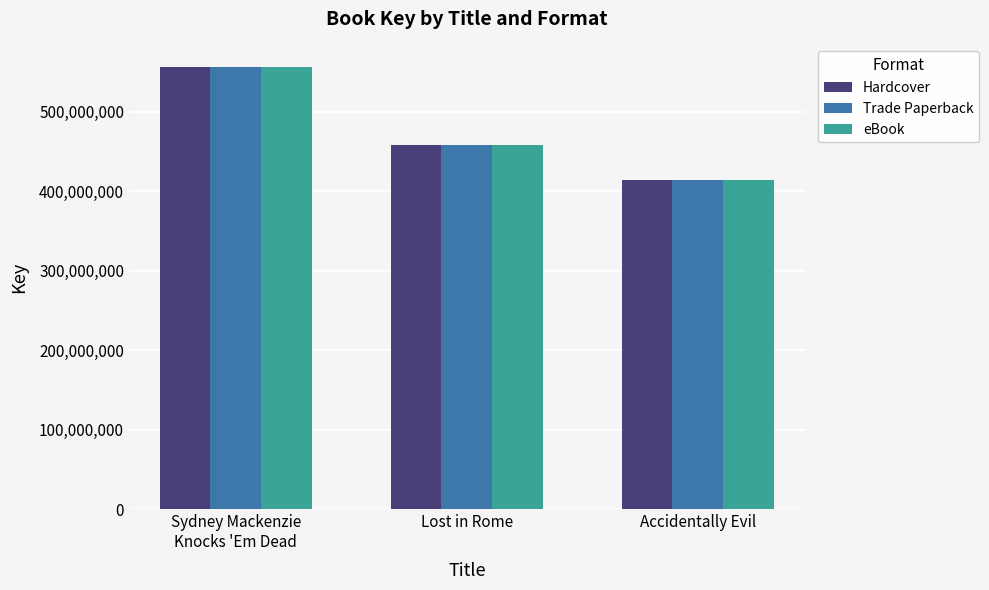

What is the smallest value displayed?

414255384